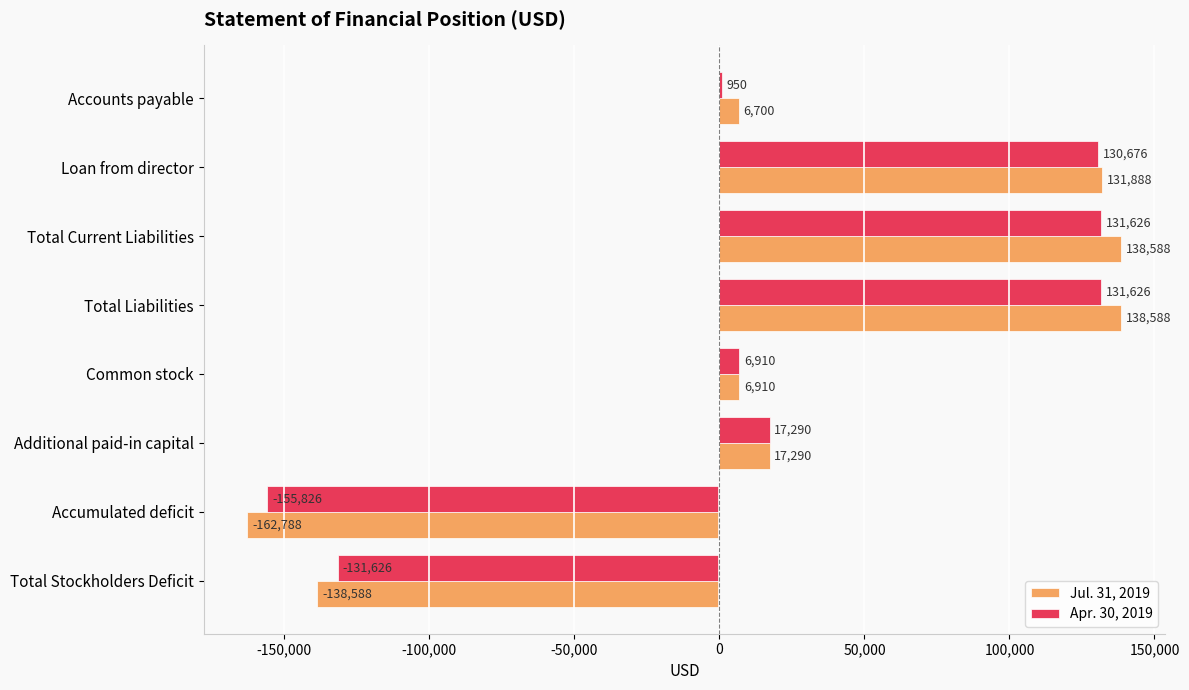

What is the sum of all Apr. 30, 2019 values?

131626